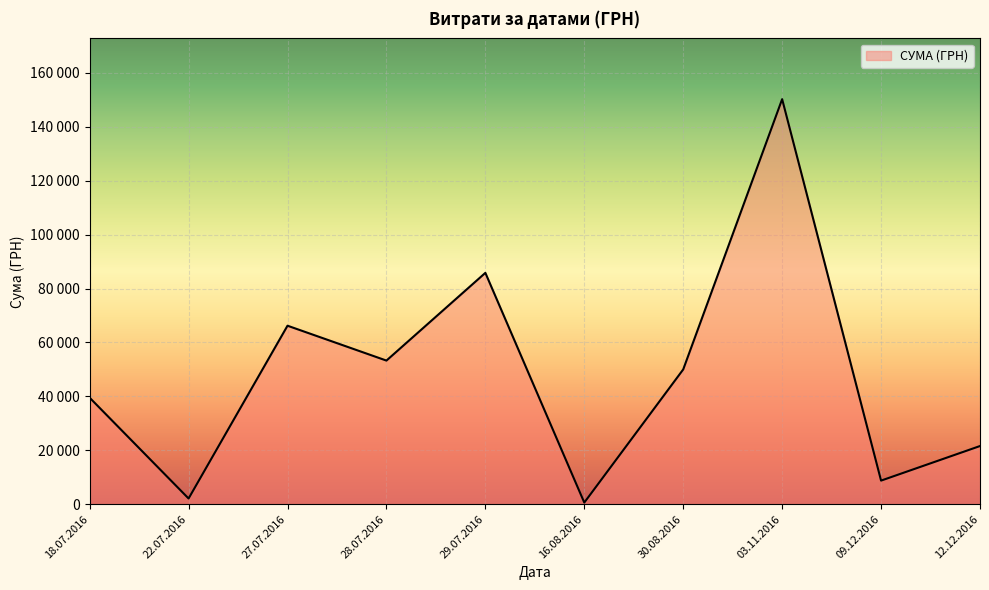

Does the chart display data point markers on the line(s)?

No